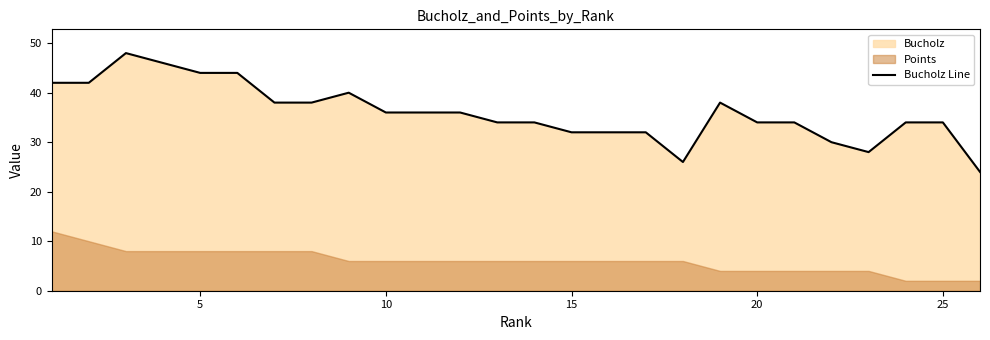

Is it true that Bucholz Line equals 54 at 10?

False